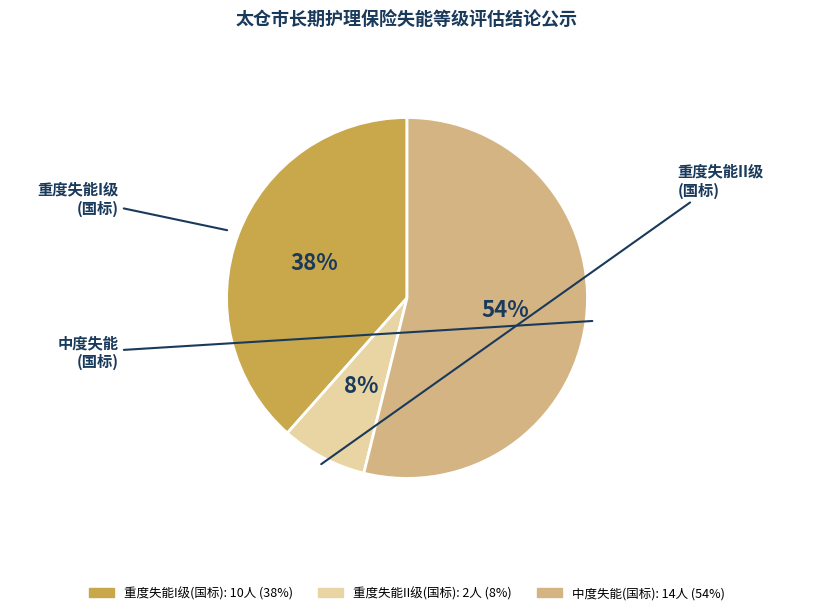

To the nearest percent, what is the average slice percentage?

33%